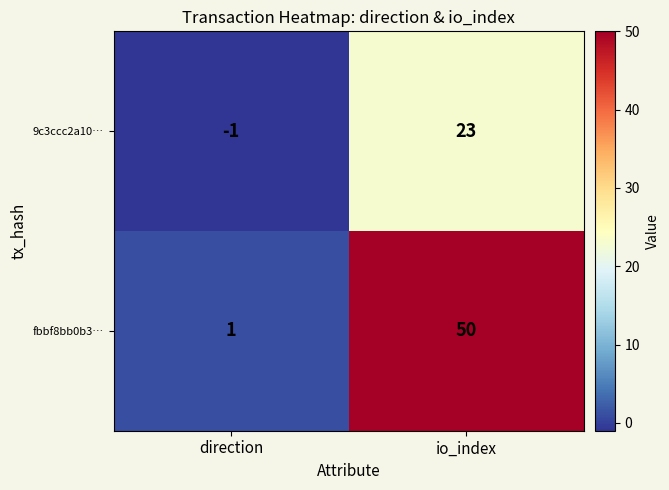

Which series has the largest range (max minus min)?

fbbf8bb0b3…